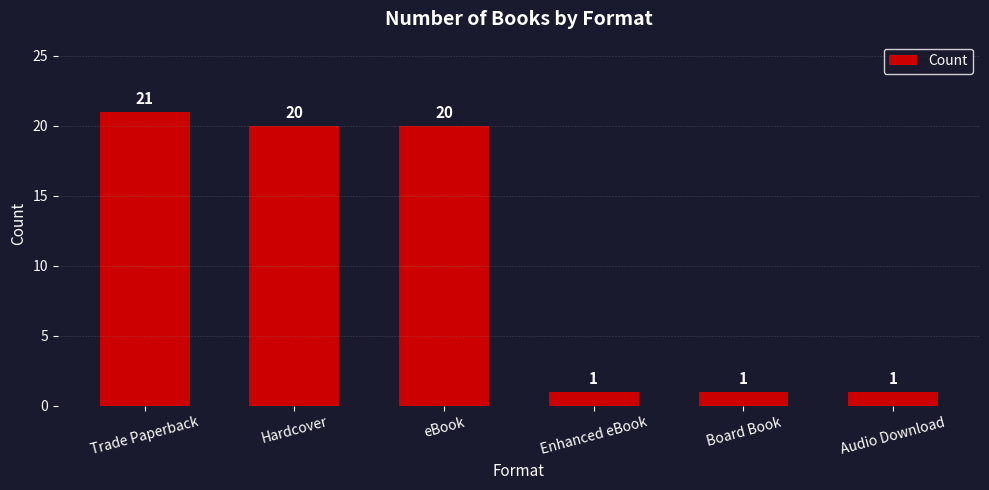

What is the value of the 4th bar from the left?

1